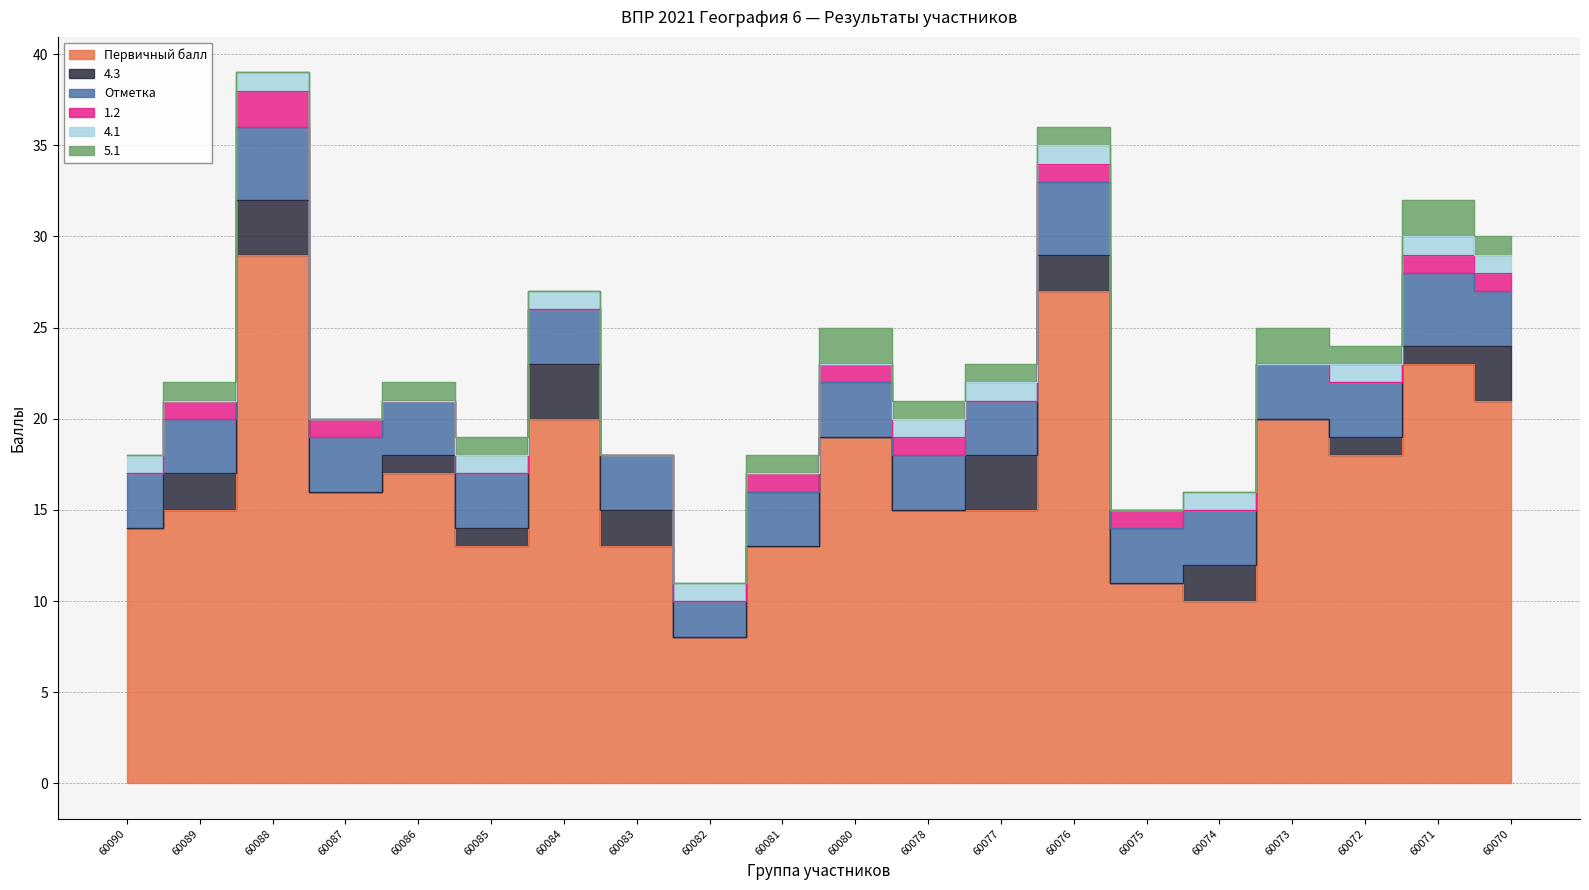

At which category is the sum across all series the highest?

60088